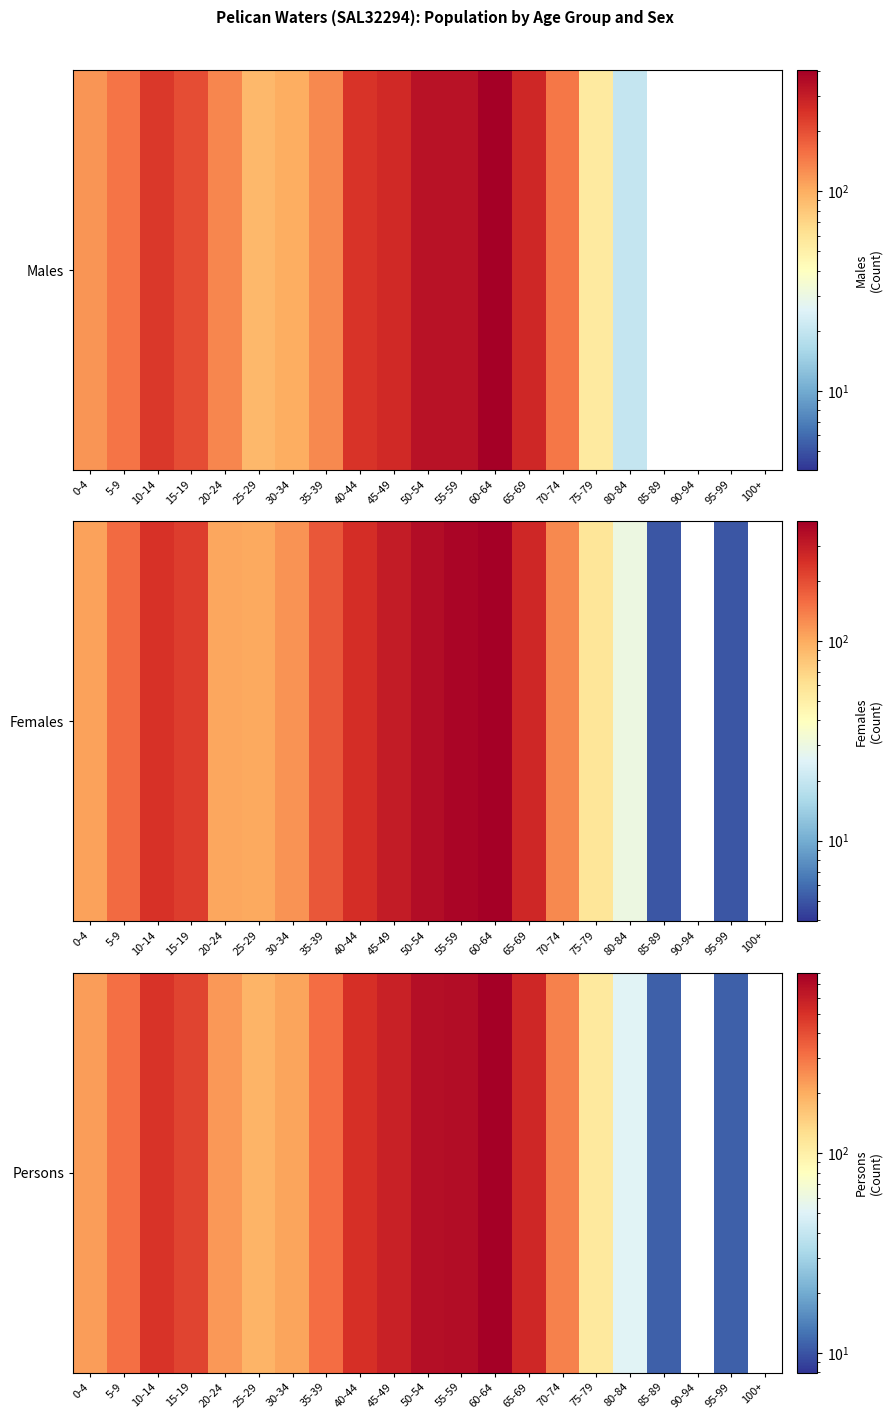

How many categories are shown in the chart?

21